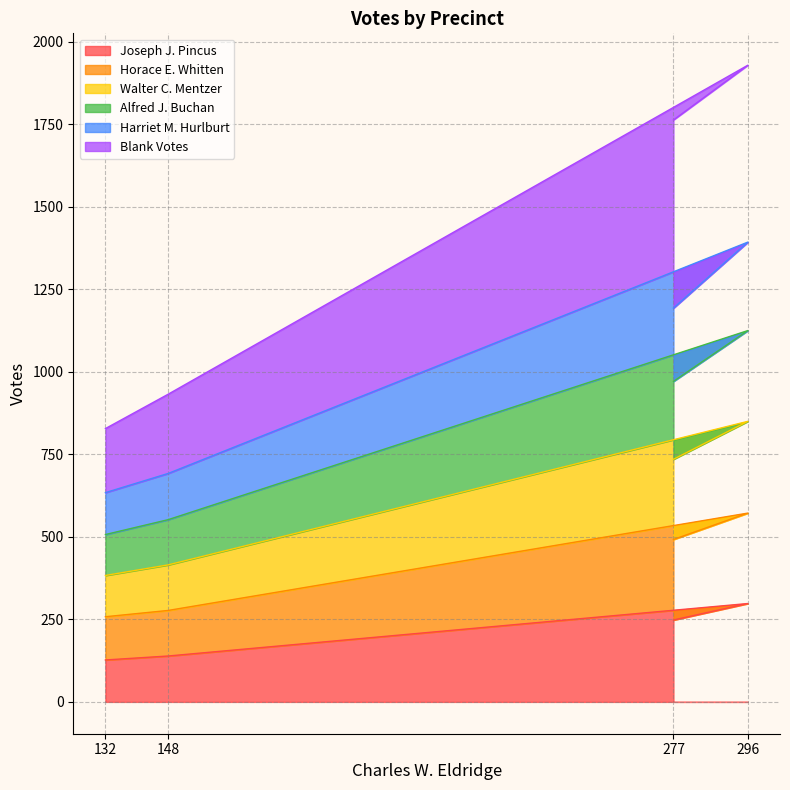

True or false: Joseph J. Pincus and Alfred J. Buchan intersect in this chart.

False